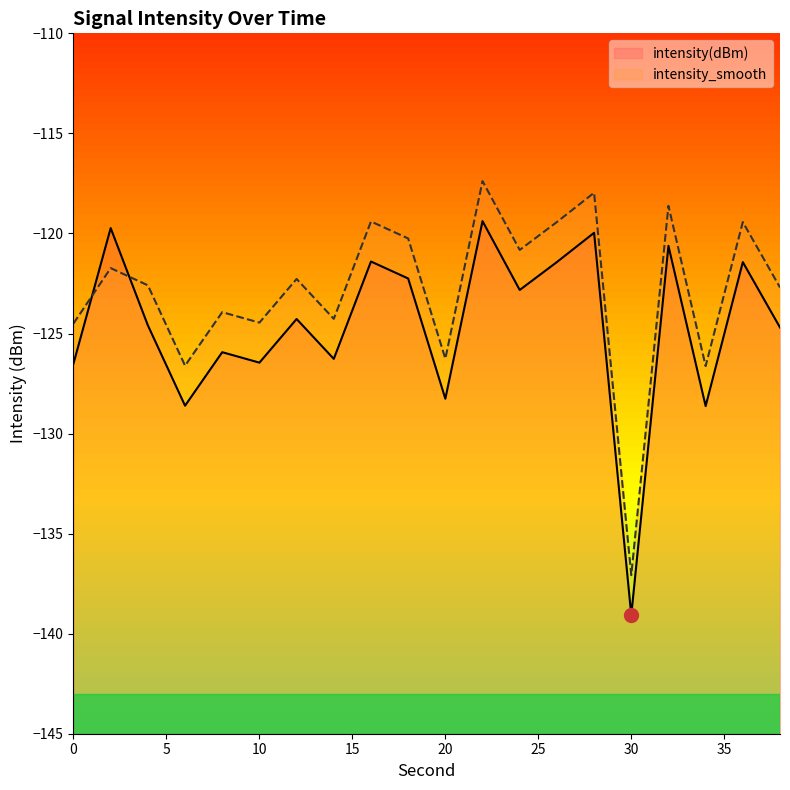

True or false: intensity(dBm) has more than 2 points higher than both neighbors.

True